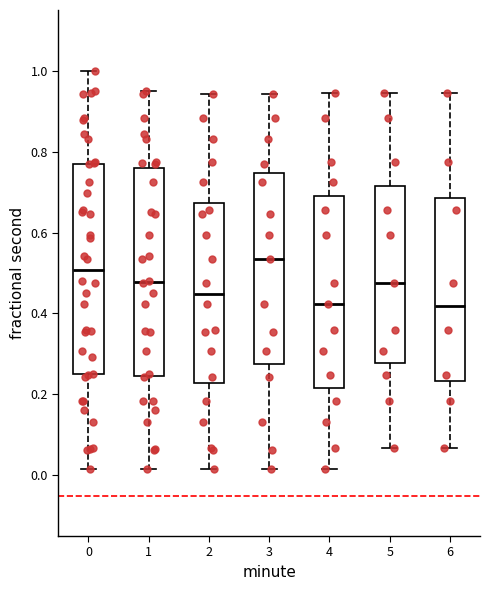

Reading left to right, transcribe this box plot: for each box, give where its median line is, the range the box spans, and where its two whiskers end, as read against the y-axis. The values are not printed on the chart, so give them approximately, as read against the axis.

0: median 0.50, box 0.24 to 0.78, whiskers 0.02 to 1.00
1: median 0.48, box 0.24 to 0.76, whiskers 0.02 to 0.96
2: median 0.44, box 0.22 to 0.68, whiskers 0.02 to 0.94
3: median 0.54, box 0.28 to 0.74, whiskers 0.02 to 0.94
4: median 0.42, box 0.22 to 0.70, whiskers 0.02 to 0.94
5: median 0.48, box 0.28 to 0.72, whiskers 0.06 to 0.94
6: median 0.42, box 0.24 to 0.68, whiskers 0.06 to 0.94